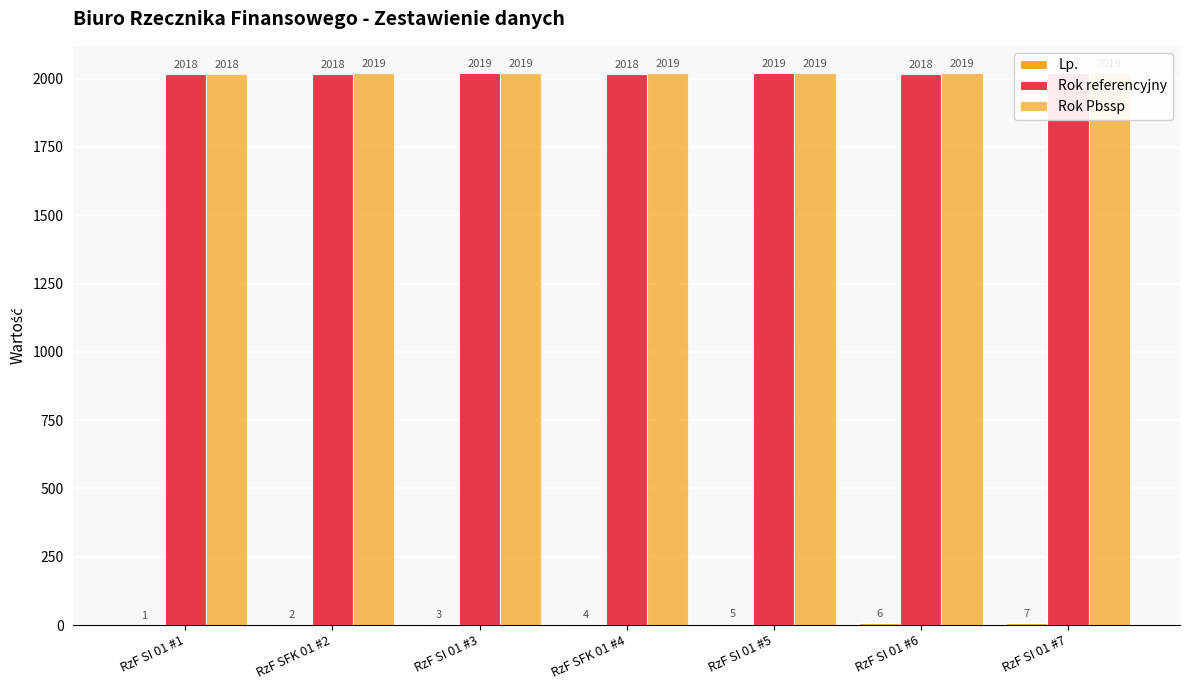

At which label does Rok Pbssp reach its minimum?

RzF SI 01 #1